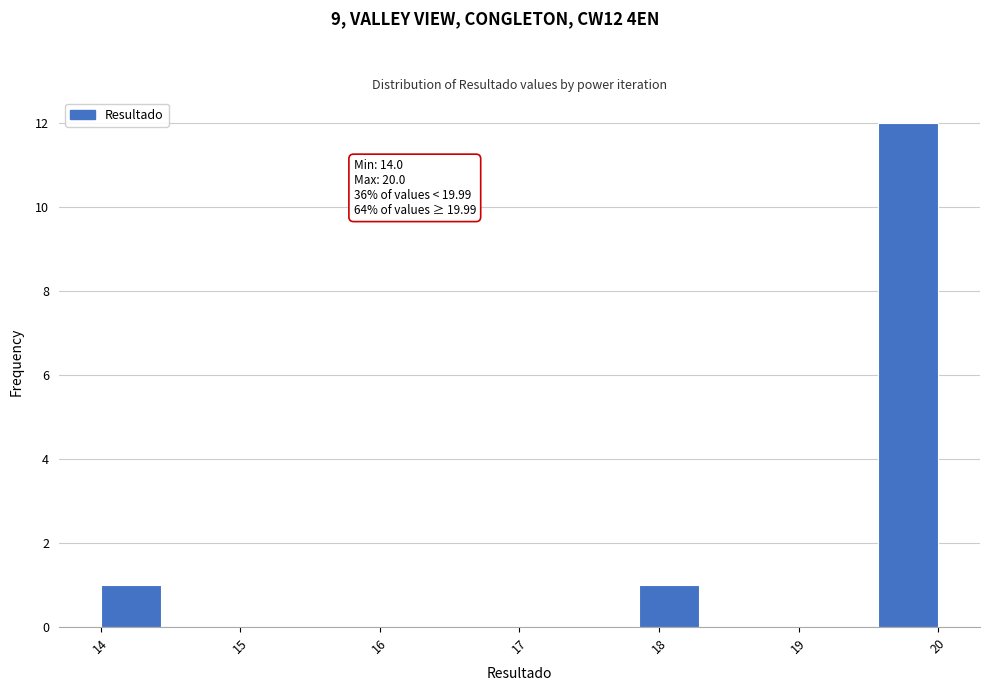

Over which range of the x-axis is the bar tallest?

19.6 to 20.0